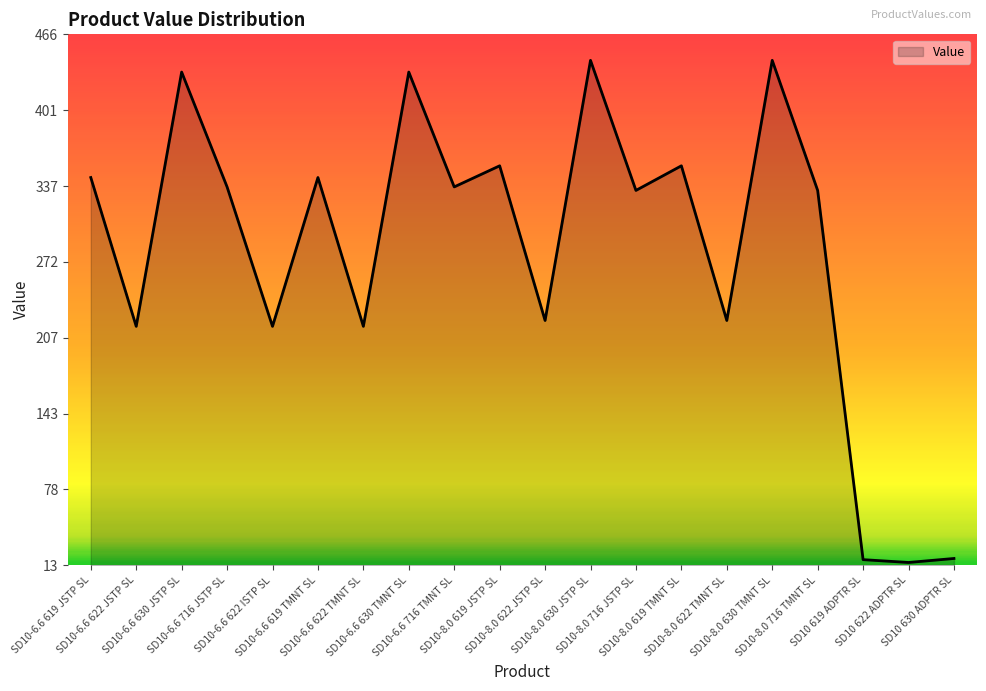

What is the greatest value displayed?

444.0